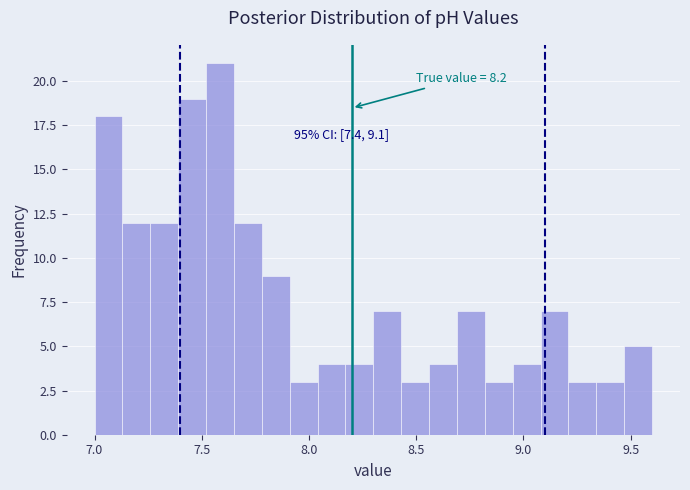

Around what value on the x-axis is the tallest bar? Give the approximate position of its centre, as read against the axis.

7.60